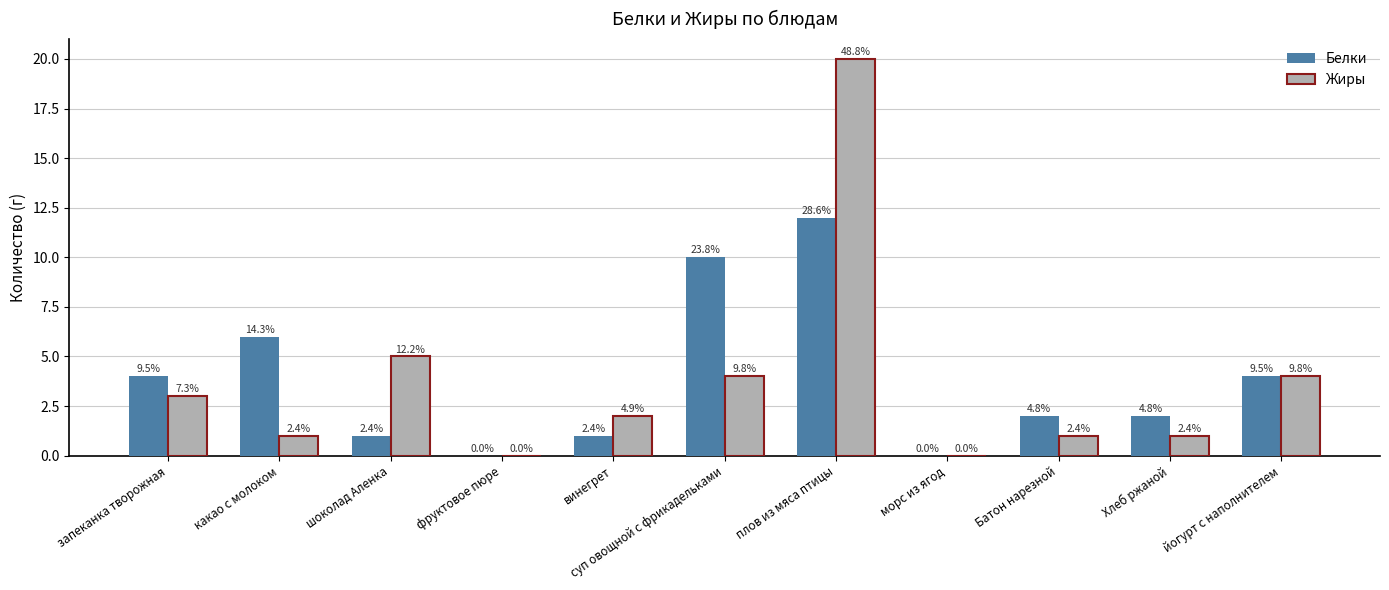

What is the average value of the Жиры series?

4